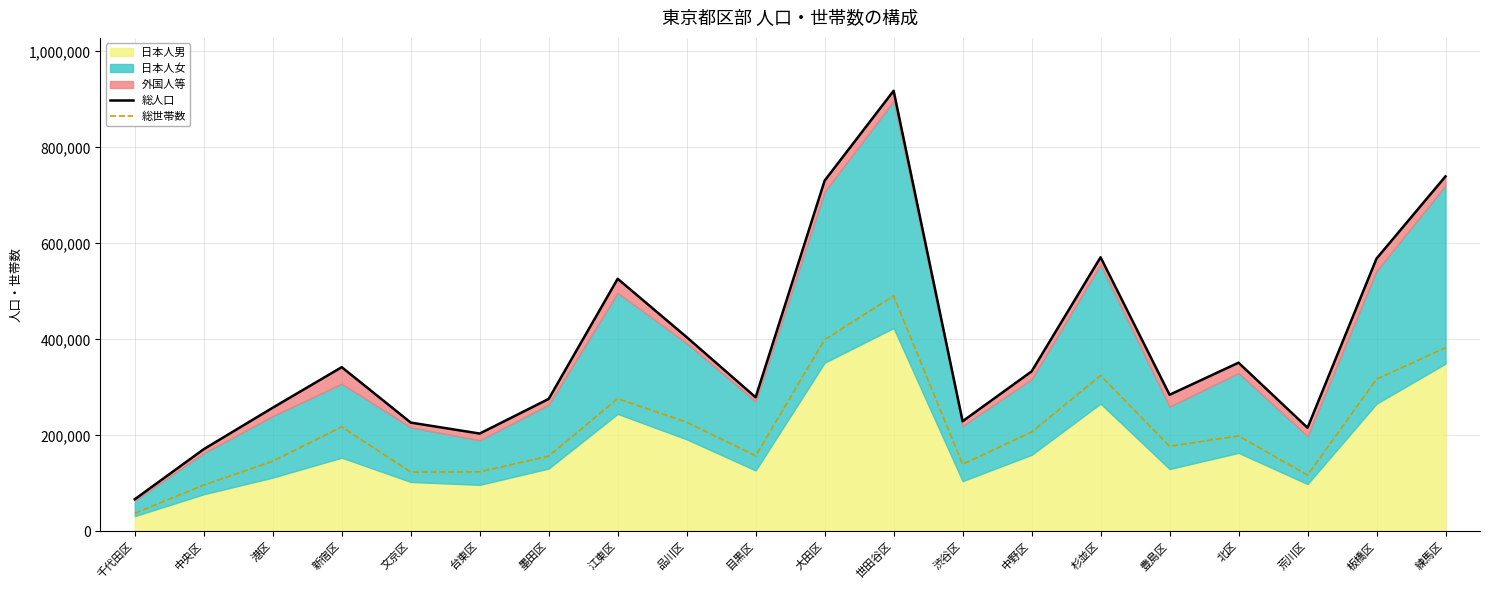

At which label is 総世帯数 closest to 264244?

江東区